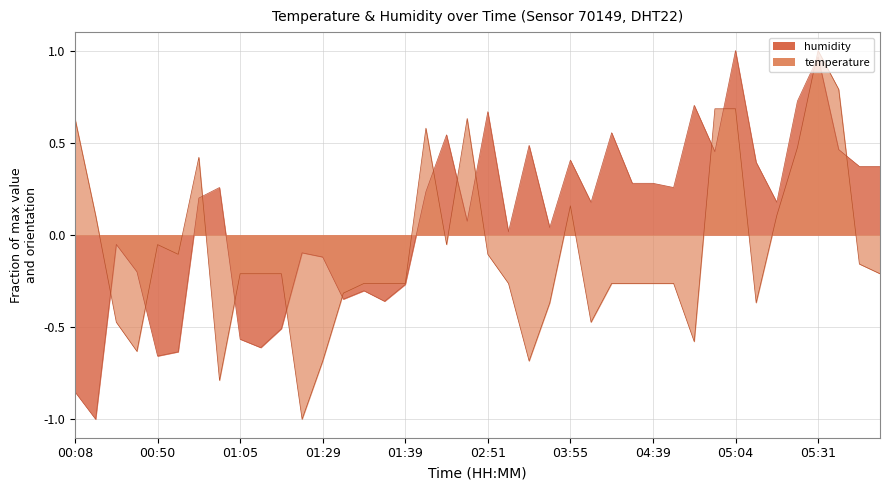

At which category is the sum across all series the highest?

05:31